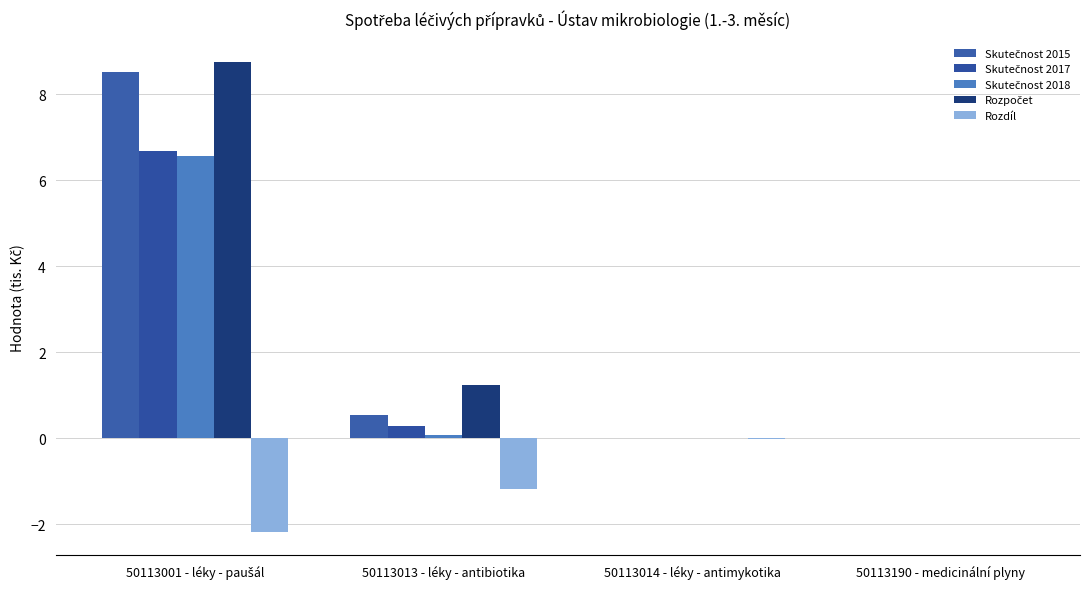

Which category has the lowest value in the Skutečnost 2018 series?

50113014 - léky - antimykotika